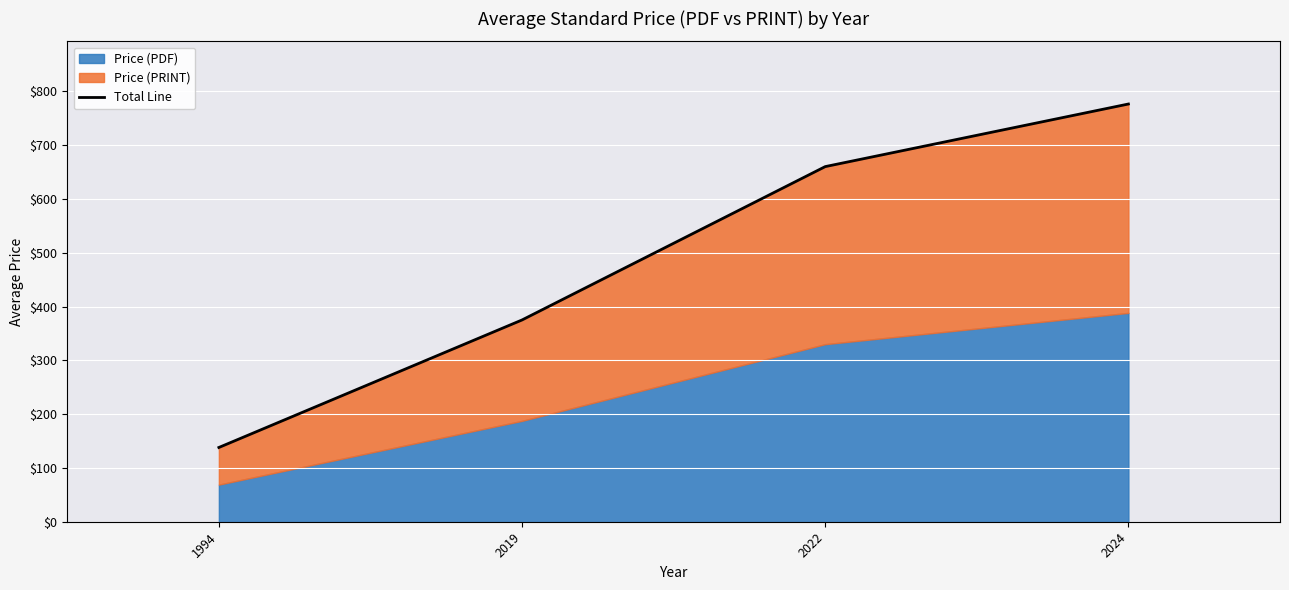

True or false: the data has more than 0 interior local peaks.

False